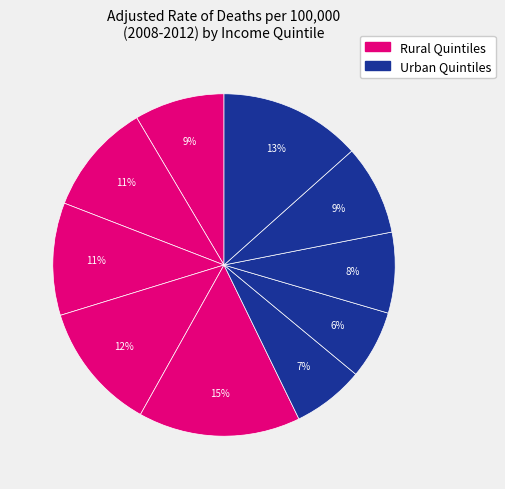

How many segments does this pie chart have?

10